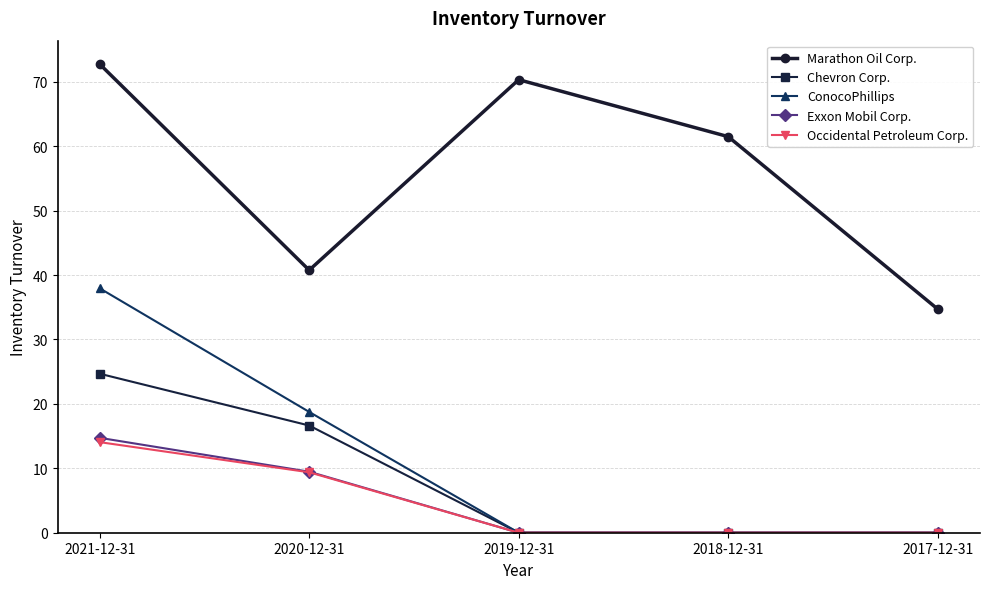

Reading left to right, transcribe all the data shown in this chart.

Marathon Oil Corp.: 72.7	40.8	70.3	61.5	34.7
Chevron Corp.: 24.7	16.6	0.0	0.0	0.0
ConocoPhillips: 37.9	18.8	0.0	0.0	0.0
Exxon Mobil Corp.: 14.7	9.5	0.0	0.0	0.0
Occidental Petroleum Corp.: 14.1	9.4	0.0	0.0	0.0